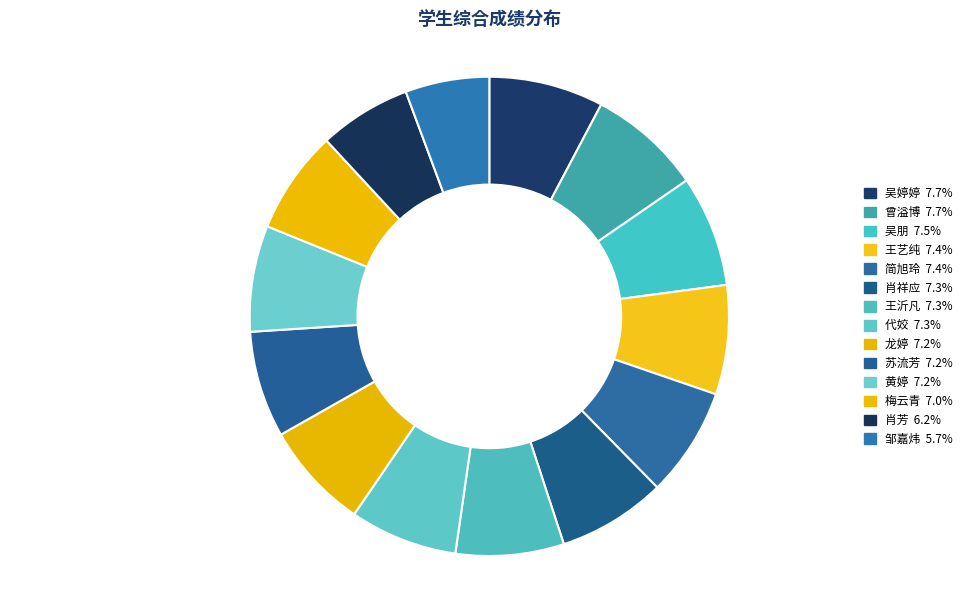

How many segments does this pie chart have?

14